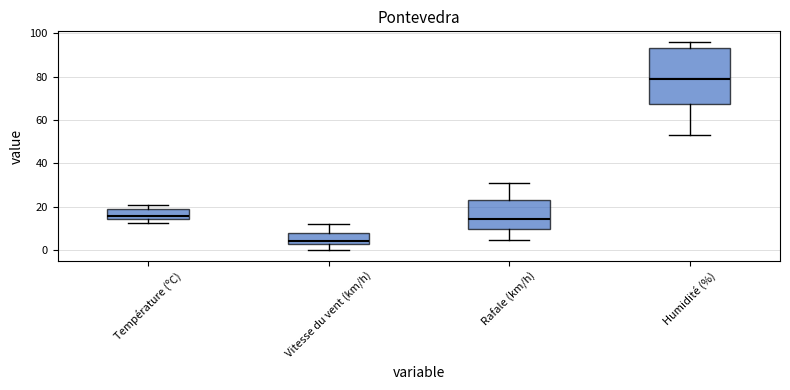

Which box's median line is the lowest?

Vitesse du vent (km/h)